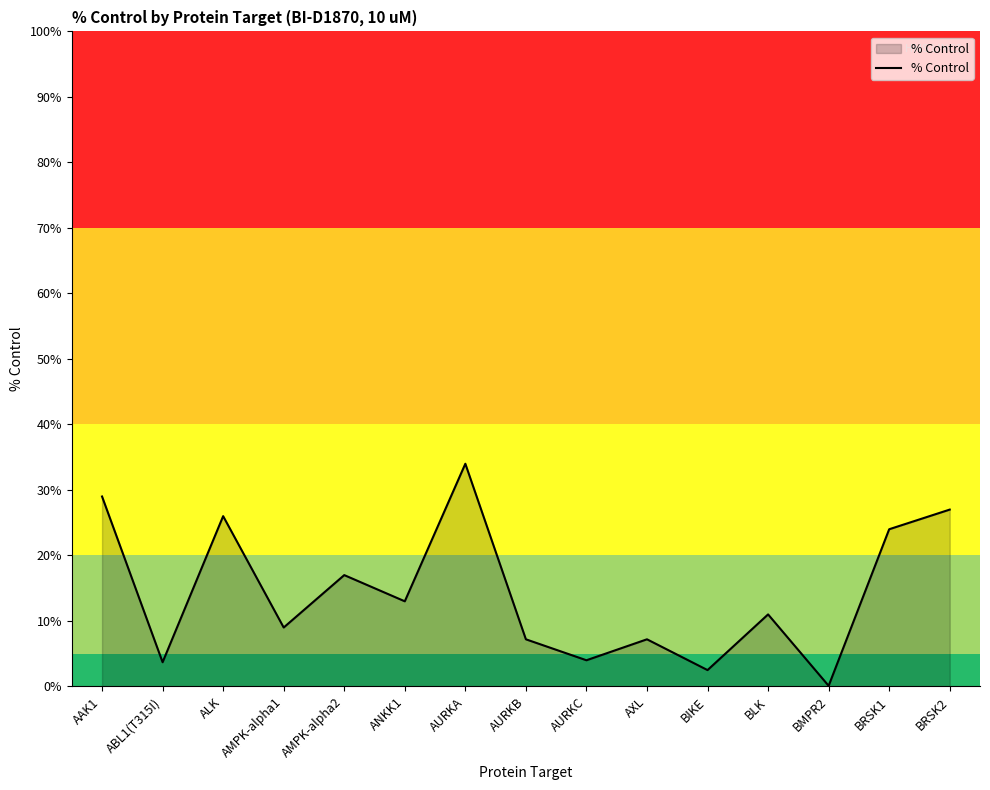

True or false: there are more than 1 points higher than both neighbors.

True